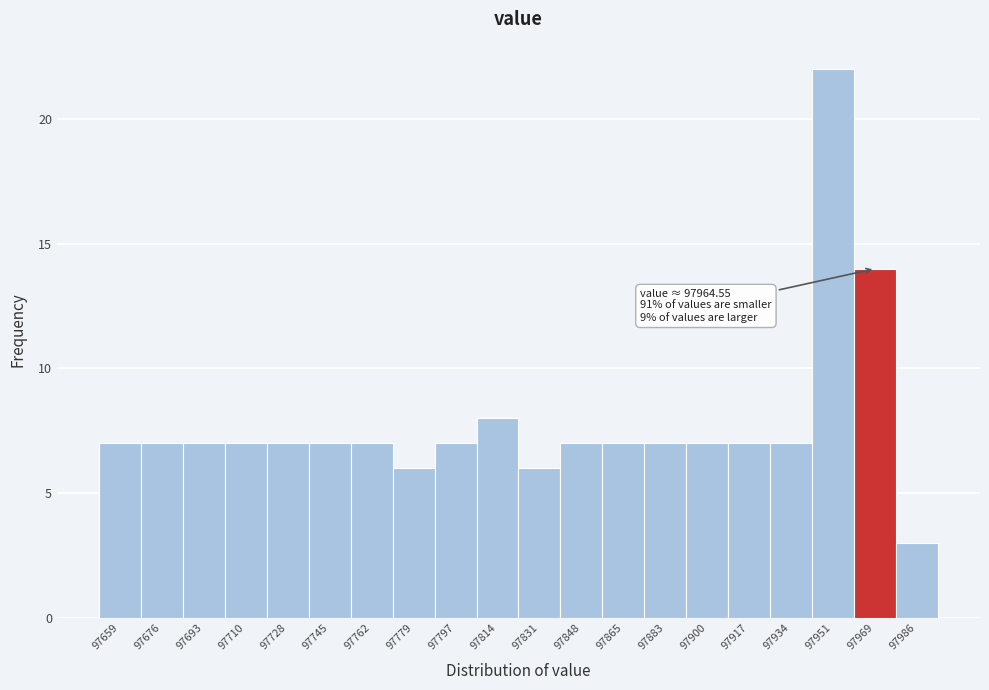

Which range on the x-axis has the tallest bar?

97942 to 97960